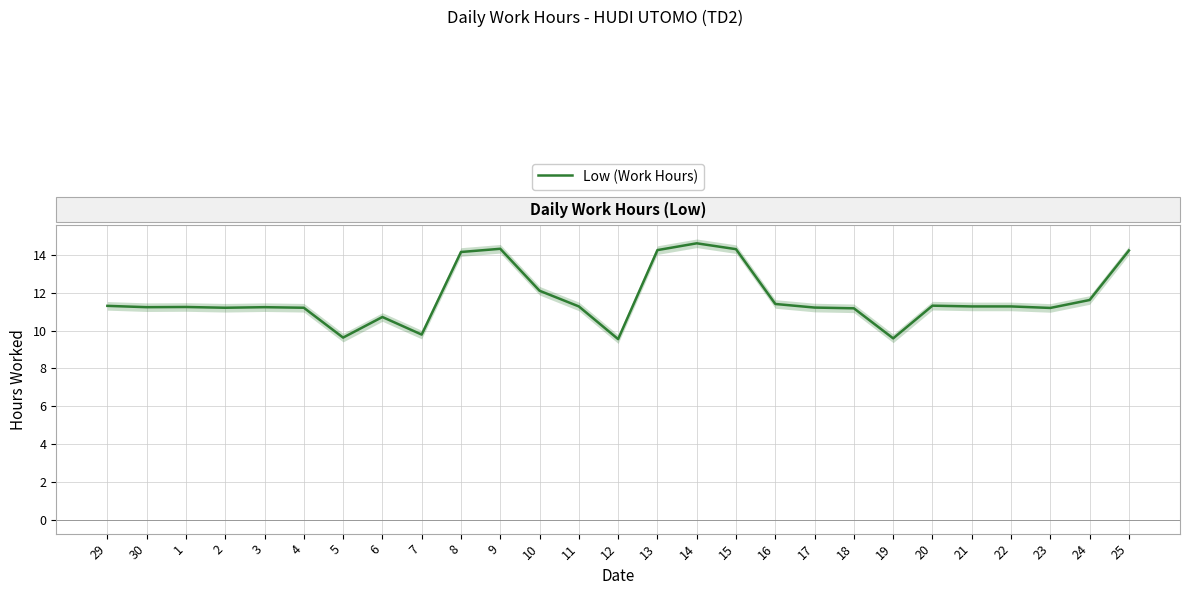

What is the ratio of the value at 22 to the value at 20?

1.0